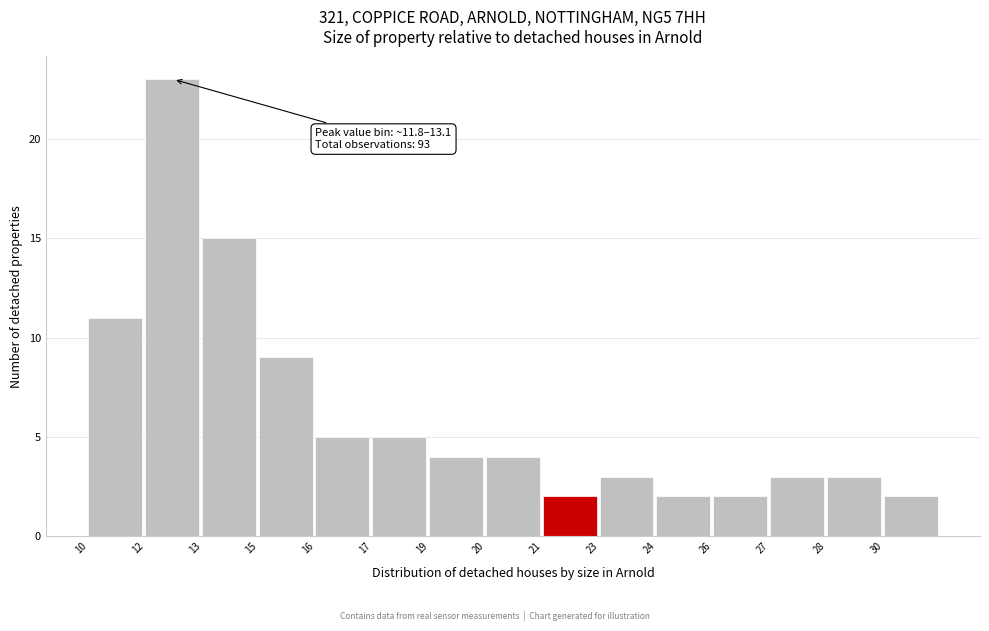

Reading right to left, extract all data points from this chart.

30=2	28=3	27=3	26=2	24=2	23=3	21=2	20=4	19=4	17=5	16=5	15=9	13=15	12=23	10=11